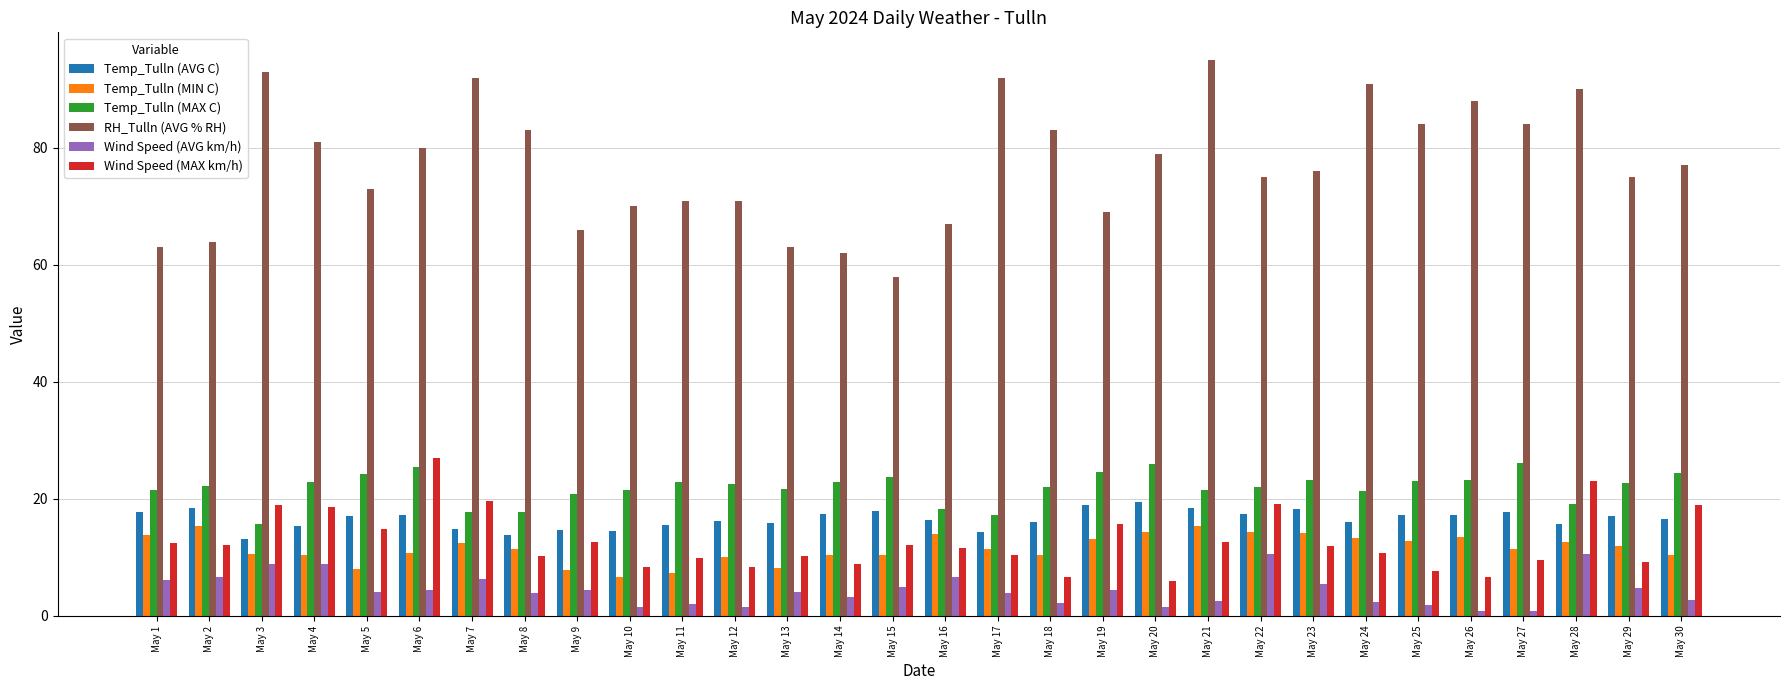

Rank the series at May 16 from lowest to highest value.

Wind Speed (AVG km/h), Wind Speed (MAX km/h), Temp_Tulln (MIN C), Temp_Tulln (AVG C), Temp_Tulln (MAX C), RH_Tulln (AVG % RH)